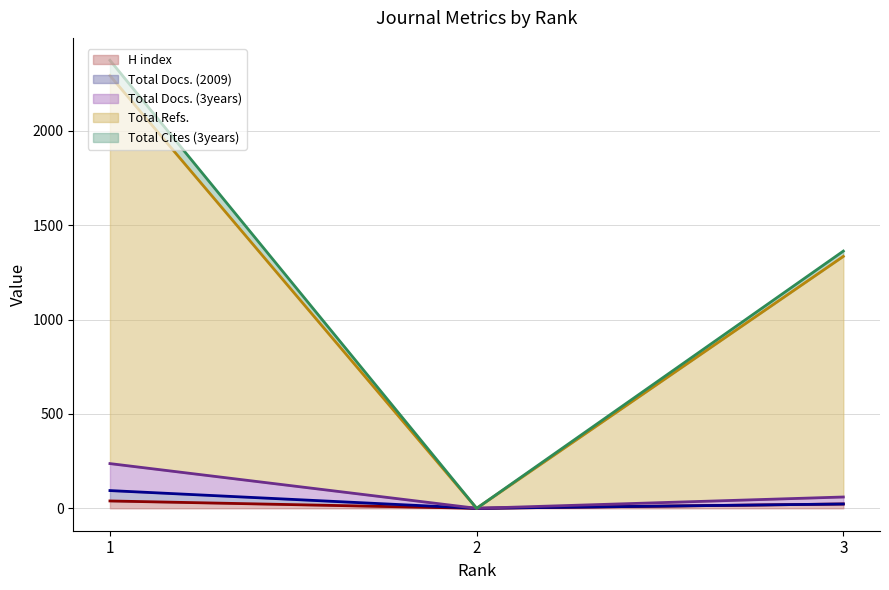

Is it true that H index (line) equals 35 at 3?

False